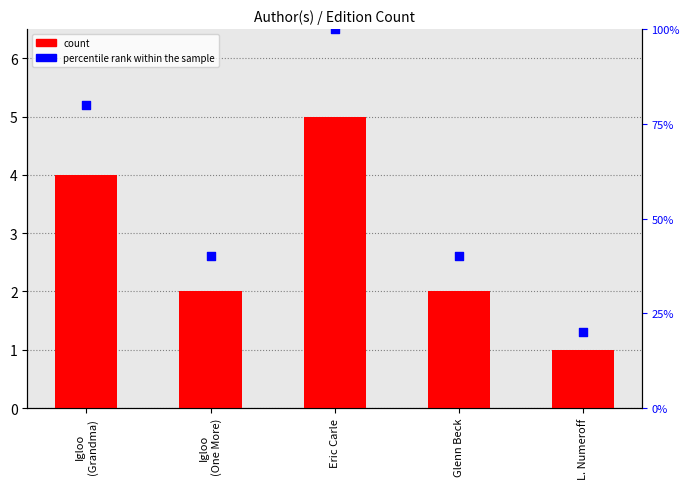

Which series has the widest spread of Y values?

percentile rank within the sample